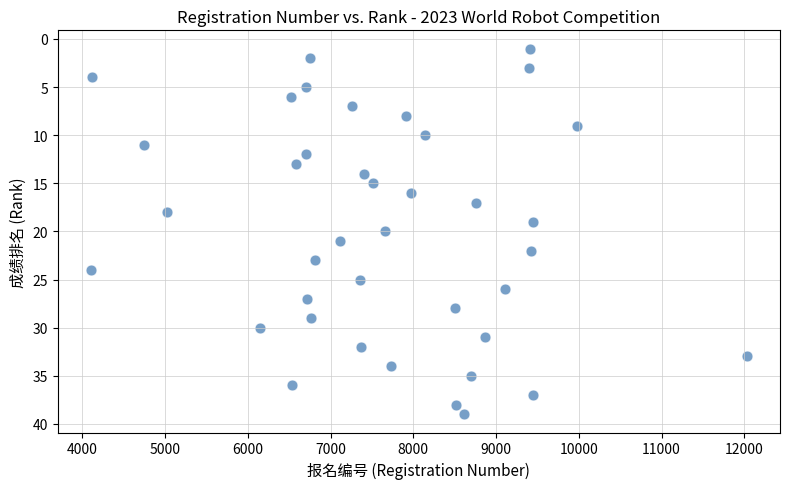

What is the range of Y values (max minus min)?

38